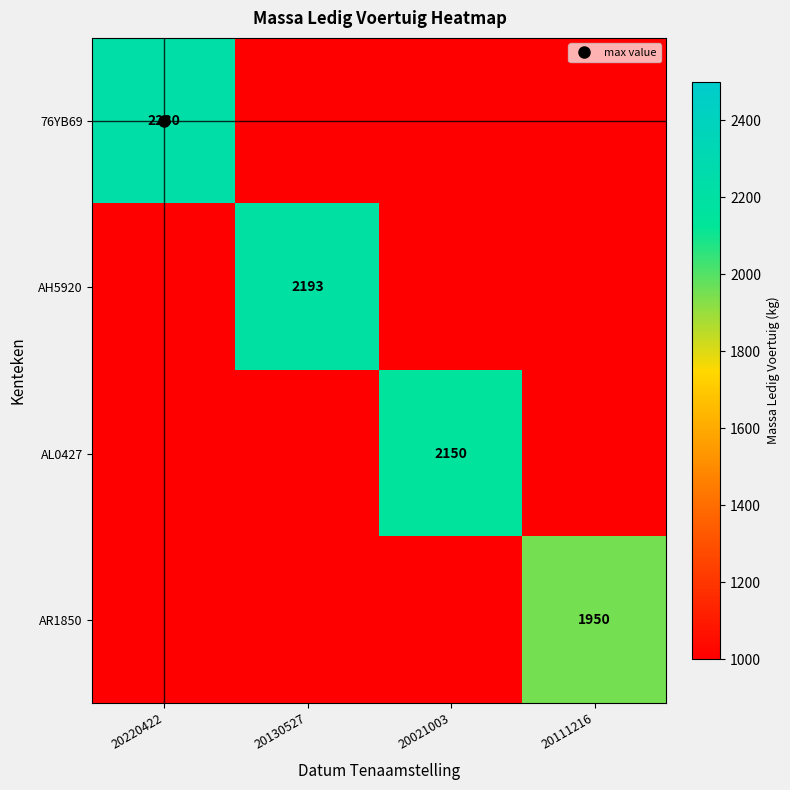

Which series changed the most between 20130527 and 20111216?

AH5920